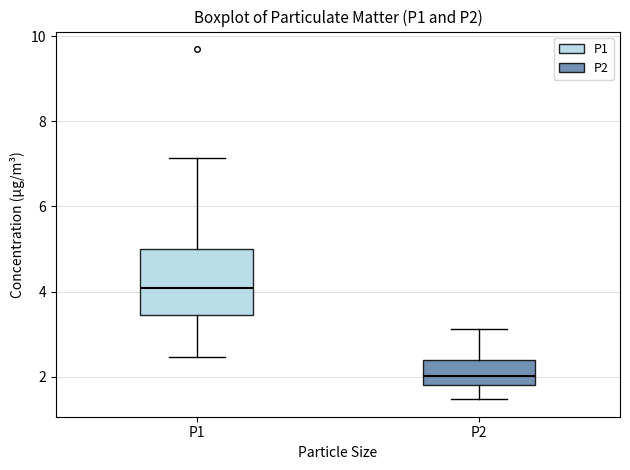

Which box's median line is the highest?

P1